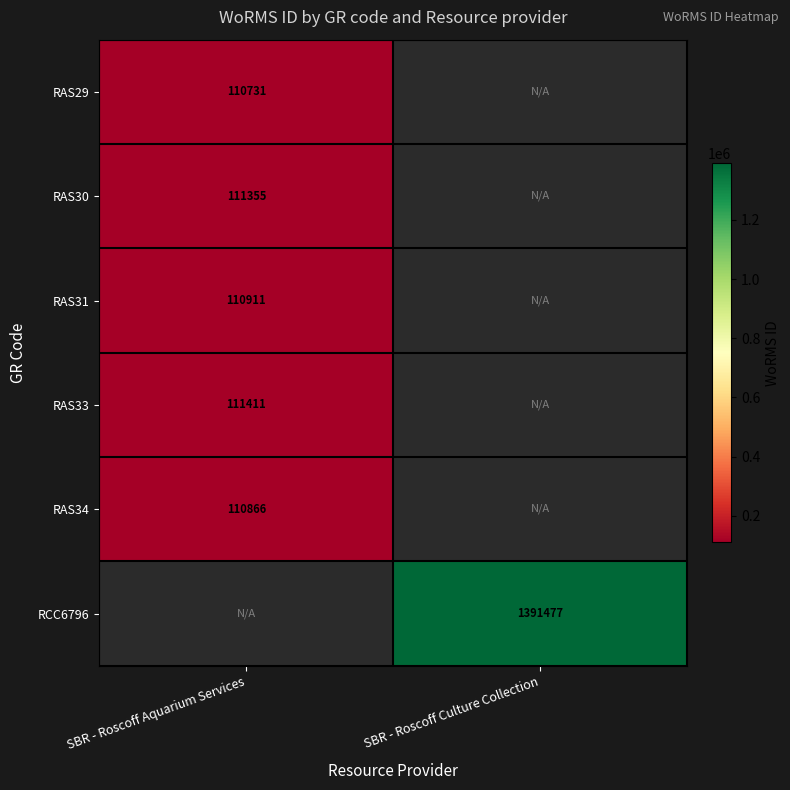

The RAS34 series shows 182251 at SBR - Roscoff Aquarium Services. True or false?

False